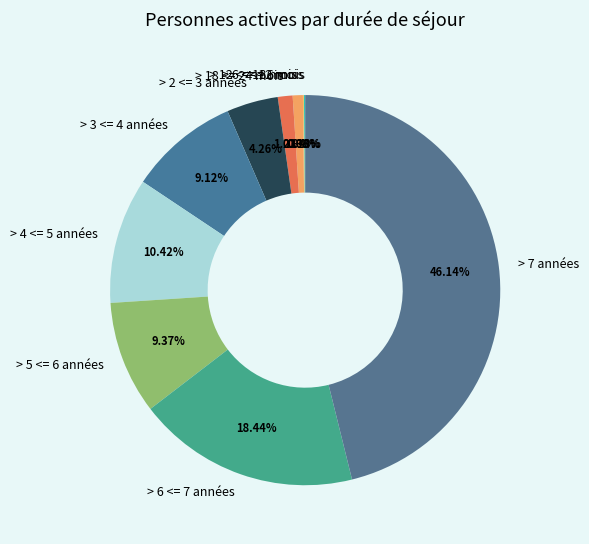

Does > 12 <= 18 mois represent more than half of the total?

No